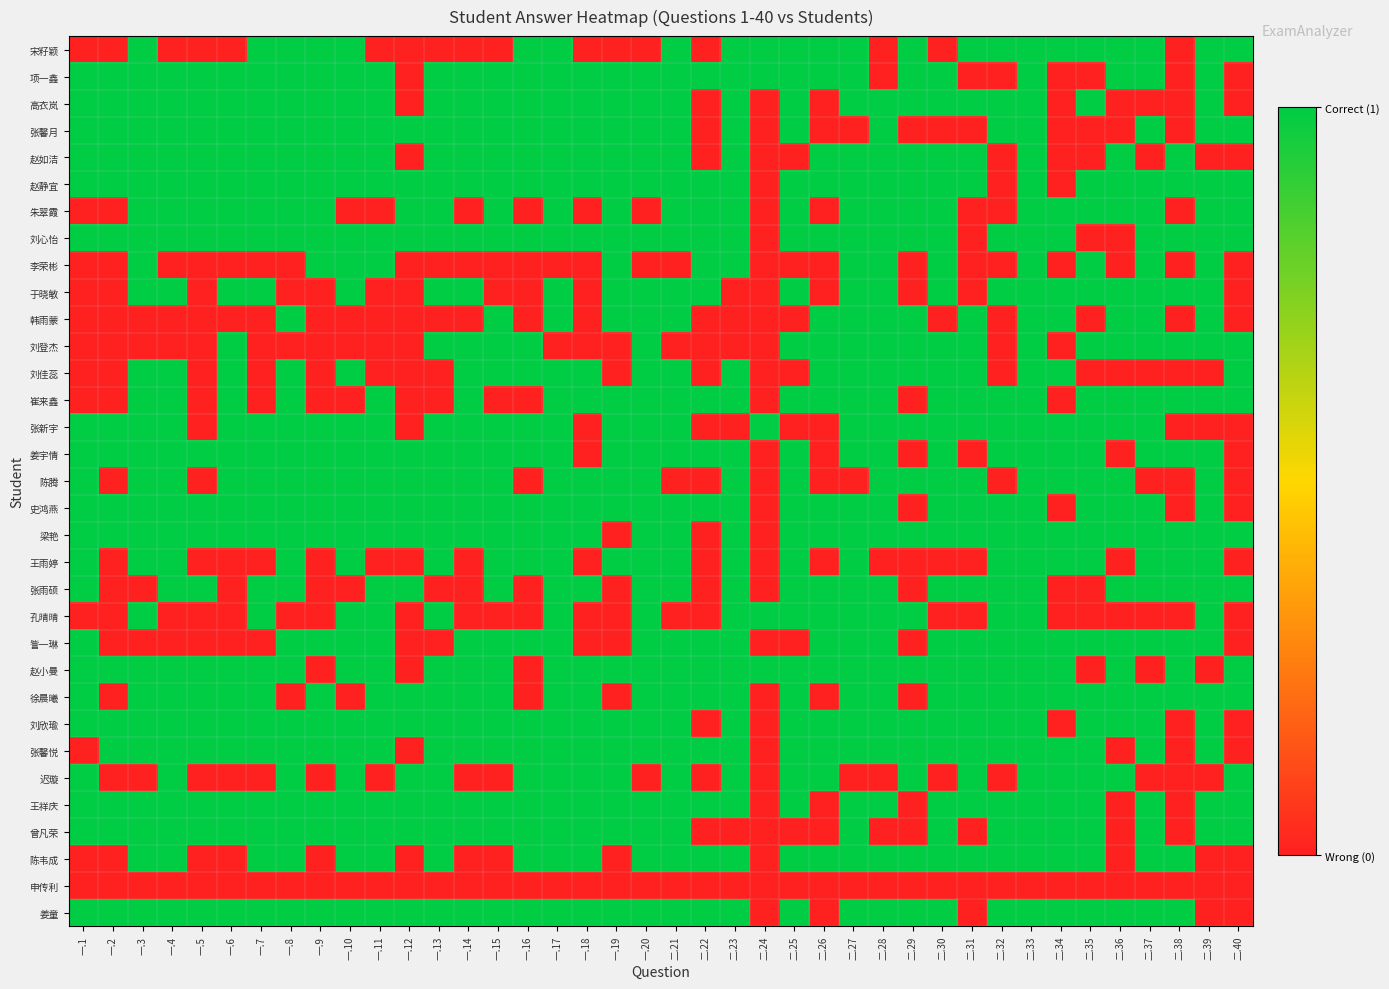

Which label corresponds to the largest value in the chart?

一.3